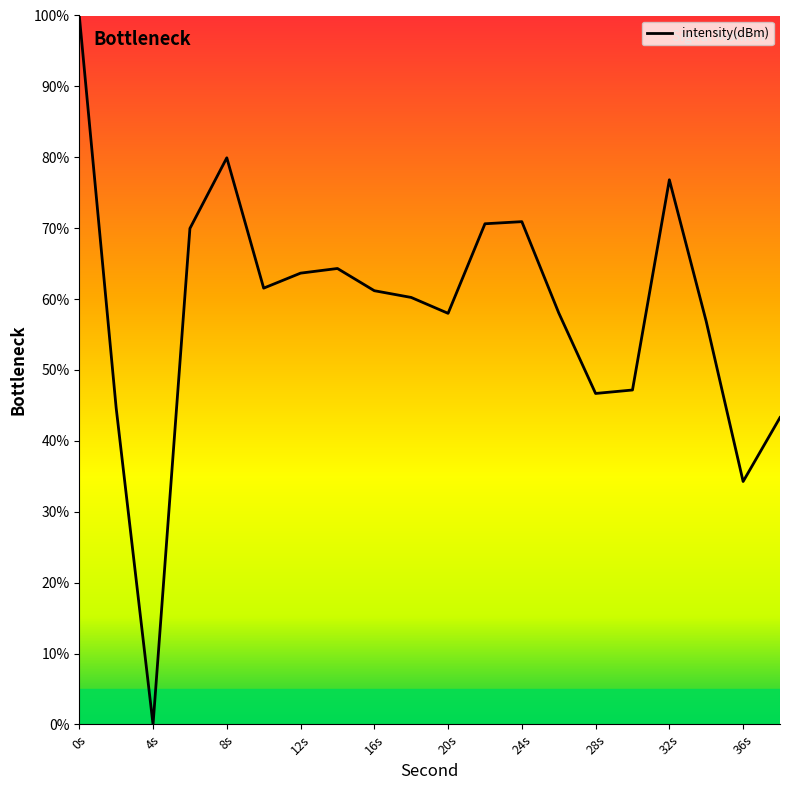

What is the difference between the maximum and minimum values?

100.0